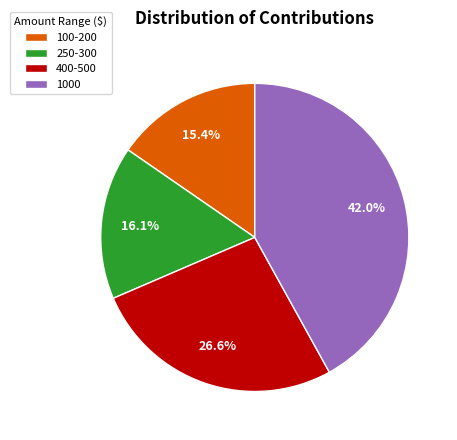

What is the total percentage of 100-200 and 250-300?

31.5%